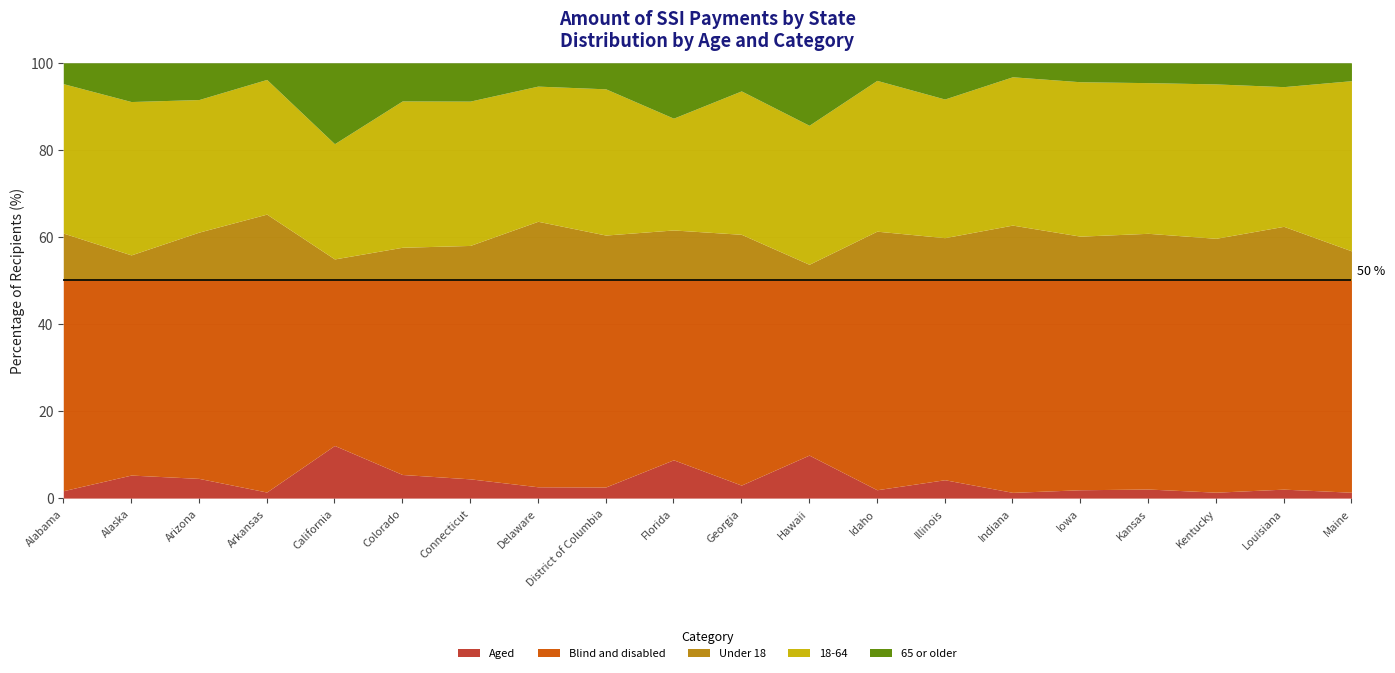

True or false: Aged and 18-64 intersect in this chart.

False